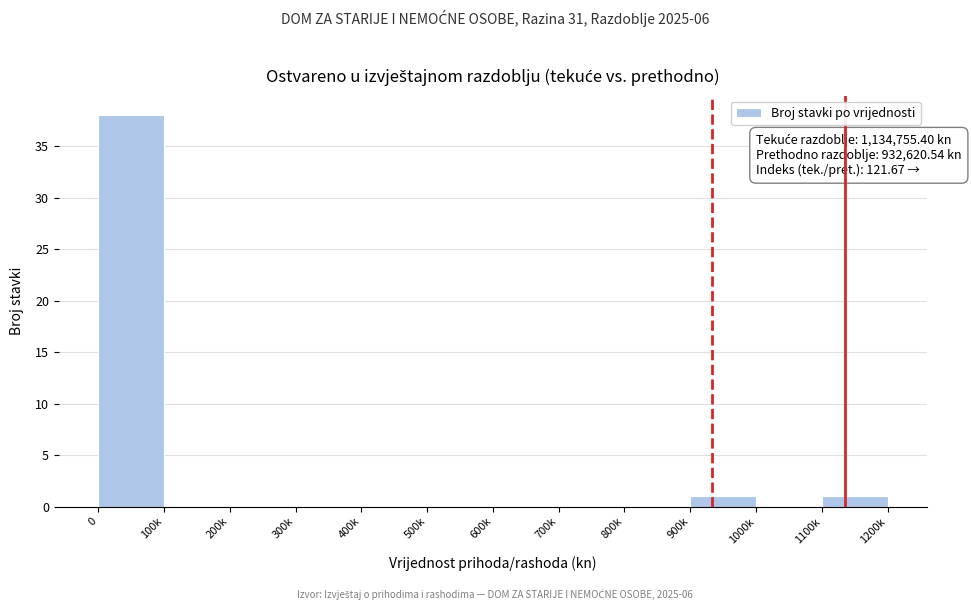

What is the greatest value displayed?

38